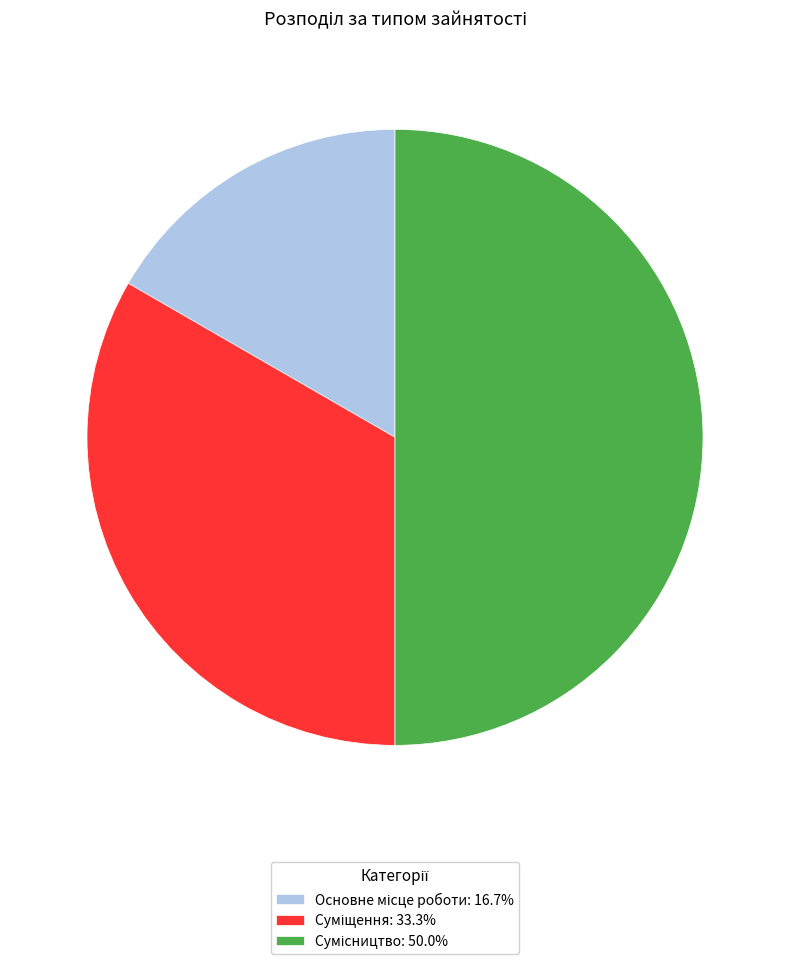

True or false: Основне місце роботи accounts for 23% of the total.

False